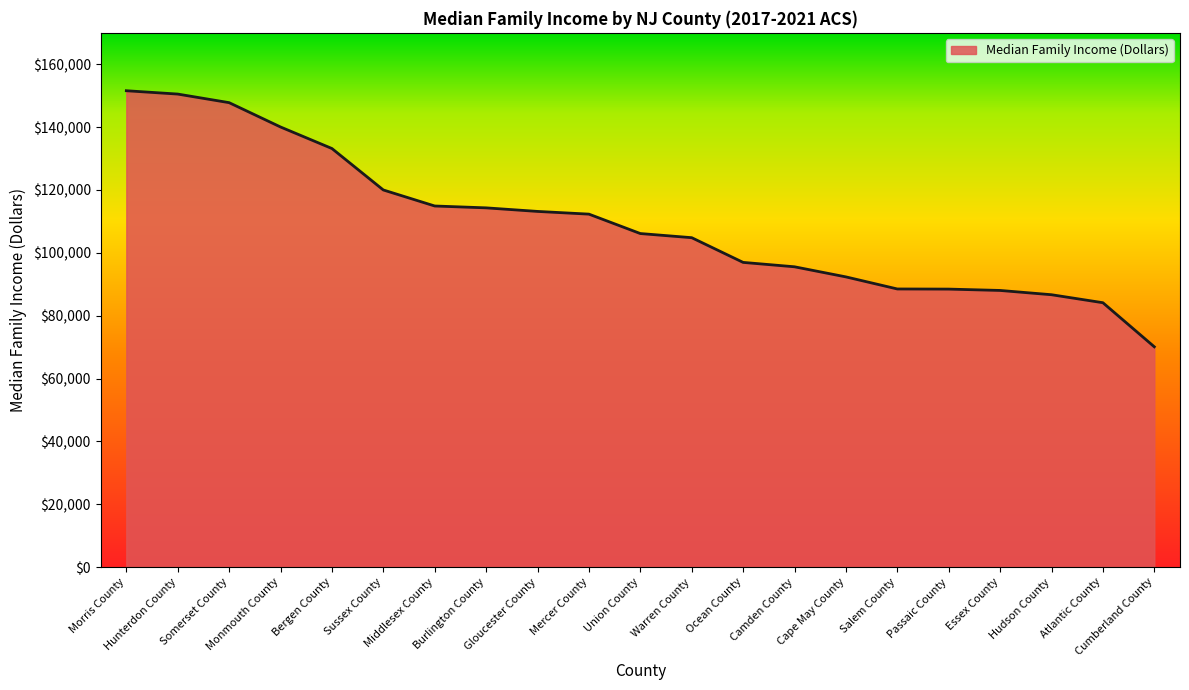

What is the difference between the values at Salem County and Morris County?

63068